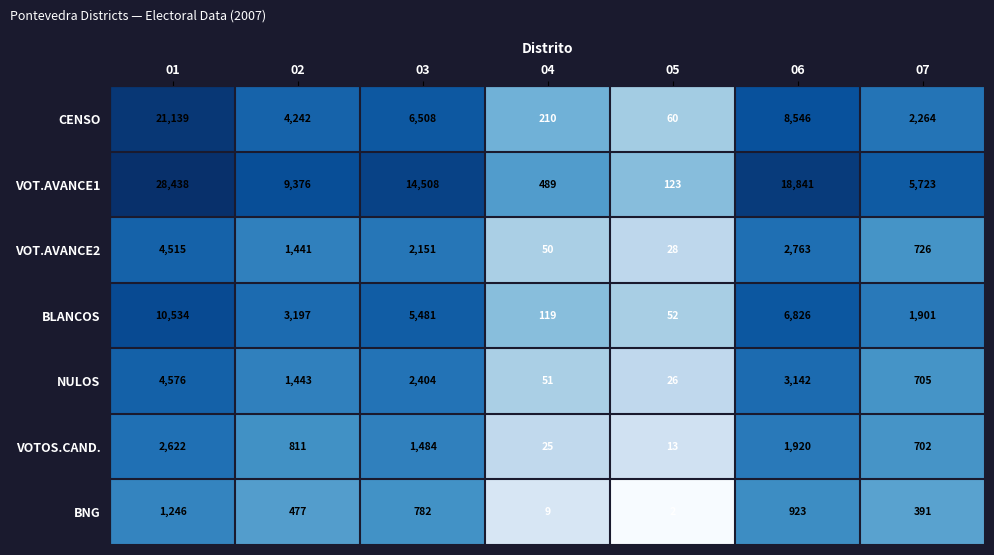

The value of CENSO at 04 is 79. True or false?

False